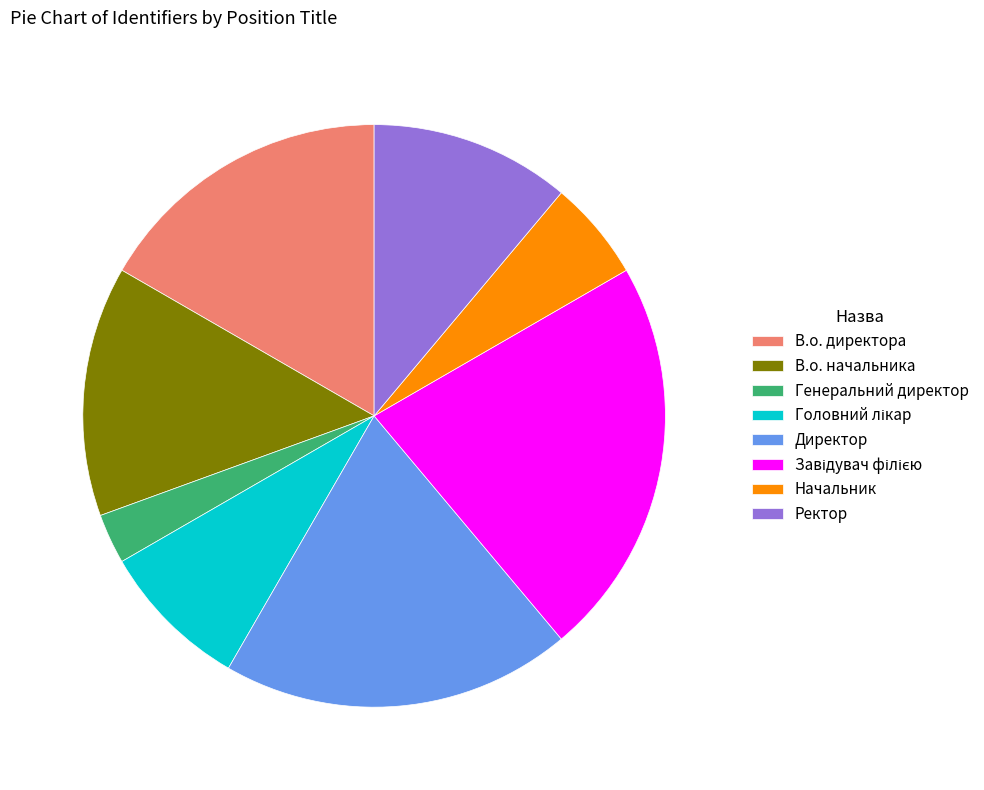

How many slices are in this pie chart?

8